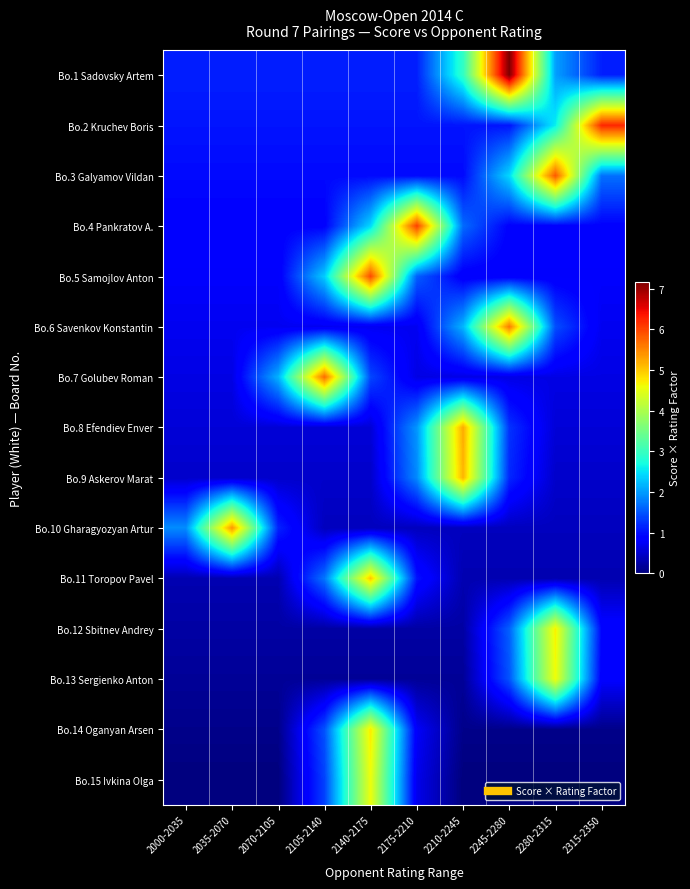

Reading right to left, list all the values displayed in this chart.

Bo.1 Sadovsky Artem: 2315-2350=1.1	2280-2315=2.0	2245-2280=7.2	2210-2245=2.9	2175-2210=1.1	2140-2175=1.1	2105-2140=1.1	2070-2105=1.1	2035-2070=1.1	2000-2035=1.1
Bo.2 Kruchev Boris: 2315-2350=6.2	2280-2315=2.6	2245-2280=1.0	2210-2245=1.0	2175-2210=1.0	2140-2175=1.0	2105-2140=1.0	2070-2105=1.0	2035-2070=1.0	2000-2035=1.0
Bo.3 Galyamov Vildan: 2315-2350=1.7	2280-2315=5.9	2245-2280=2.4	2210-2245=1.0	2175-2210=1.0	2140-2175=1.0	2105-2140=1.0	2070-2105=1.0	2035-2070=1.0	2000-2035=1.0
Bo.4 Pankratov A.: 2315-2350=0.9	2280-2315=0.9	2245-2280=0.9	2210-2245=1.7	2175-2210=6.0	2140-2175=2.4	2105-2140=0.9	2070-2105=0.9	2035-2070=0.9	2000-2035=0.9
Bo.5 Samojlov Anton: 2315-2350=0.8	2280-2315=0.8	2245-2280=0.8	2210-2245=0.8	2175-2210=1.6	2140-2175=6.0	2105-2140=2.3	2070-2105=0.8	2035-2070=0.8	2000-2035=0.8
Bo.6 Savenkov Konstantin: 2315-2350=0.7	2280-2315=1.5	2245-2280=5.6	2210-2245=2.2	2175-2210=0.7	2140-2175=0.7	2105-2140=0.7	2070-2105=0.7	2035-2070=0.7	2000-2035=0.7
Bo.7 Golubev Roman: 2315-2350=0.6	2280-2315=0.6	2245-2280=0.6	2210-2245=0.6	2175-2210=0.6	2140-2175=1.4	2105-2140=5.7	2070-2105=2.2	2035-2070=0.6	2000-2035=0.6
Bo.8 Efendiev Enver: 2315-2350=0.6	2280-2315=0.6	2245-2280=1.3	2210-2245=5.2	2175-2210=2.0	2140-2175=0.6	2105-2140=0.6	2070-2105=0.6	2035-2070=0.6	2000-2035=0.6
Bo.9 Askerov Marat: 2315-2350=0.5	2280-2315=0.5	2245-2280=1.2	2210-2245=5.1	2175-2210=1.9	2140-2175=0.5	2105-2140=0.5	2070-2105=0.5	2035-2070=0.5	2000-2035=0.5
Bo.10 Gharagyozyan Artur: 2315-2350=0.4	2280-2315=0.4	2245-2280=0.4	2210-2245=0.4	2175-2210=0.4	2140-2175=0.4	2105-2140=0.4	2070-2105=1.1	2035-2070=5.4	2000-2035=1.9
Bo.11 Toropov Pavel: 2315-2350=0.3	2280-2315=0.3	2245-2280=0.3	2210-2245=0.3	2175-2210=1.0	2140-2175=5.0	2105-2140=1.7	2070-2105=0.3	2035-2070=0.3	2000-2035=0.3
Bo.12 Sbitnev Andrey: 2315-2350=0.9	2280-2315=4.7	2245-2280=1.6	2210-2245=0.2	2175-2210=0.2	2140-2175=0.2	2105-2140=0.2	2070-2105=0.2	2035-2070=0.2	2000-2035=0.2
Bo.13 Sergienko Anton: 2315-2350=0.8	2280-2315=4.6	2245-2280=1.5	2210-2245=0.2	2175-2210=0.2	2140-2175=0.2	2105-2140=0.2	2070-2105=0.2	2035-2070=0.2	2000-2035=0.2
Bo.14 Oganyan Arsen: 2315-2350=0.1	2280-2315=0.1	2245-2280=0.1	2210-2245=0.1	2175-2210=0.8	2140-2175=4.7	2105-2140=1.5	2070-2105=0.1	2035-2070=0.1	2000-2035=0.1
Bo.15 Ivkina Olga: 2315-2350=0.0	2280-2315=0.0	2245-2280=0.0	2210-2245=0.0	2175-2210=0.7	2140-2175=4.6	2105-2140=1.4	2070-2105=0.0	2035-2070=0.0	2000-2035=0.0